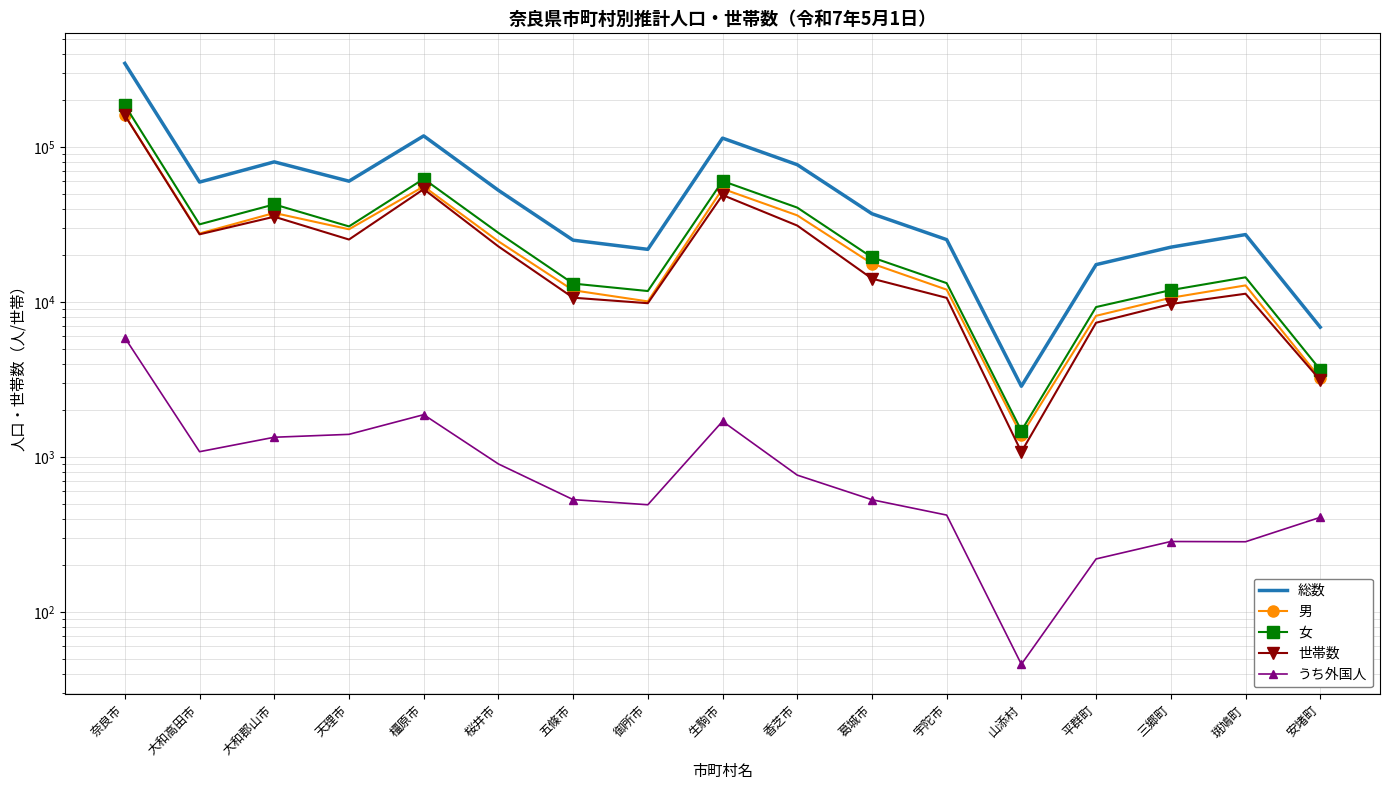

How many series are shown in this chart?

5